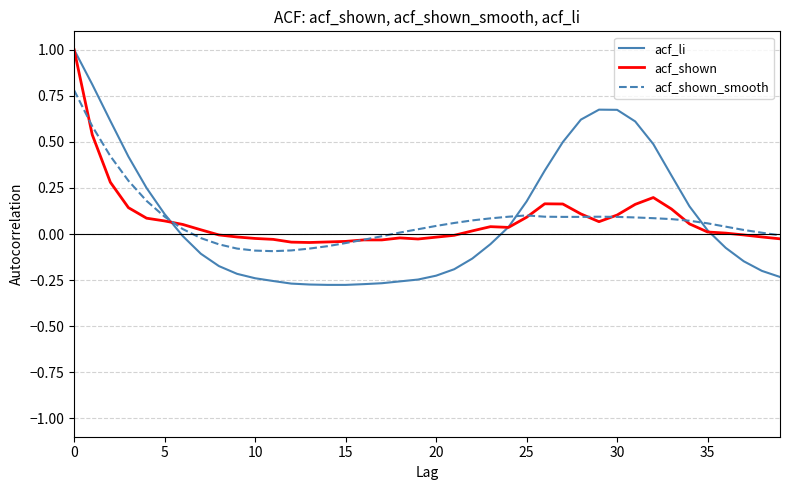

How many series are shown in this chart?

3